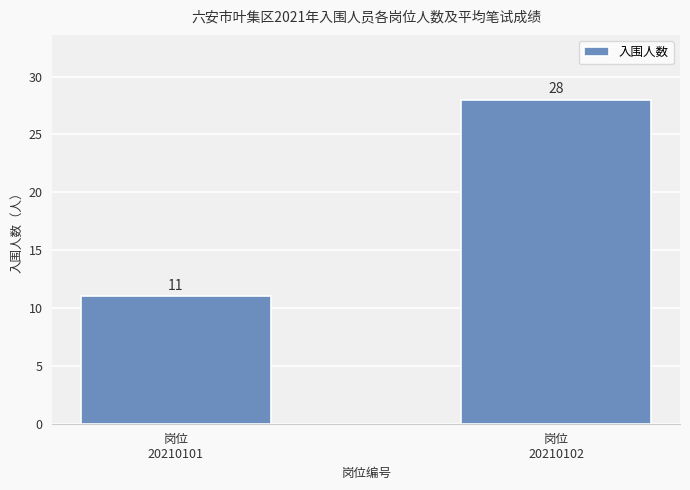

How many bars are there in total?

2